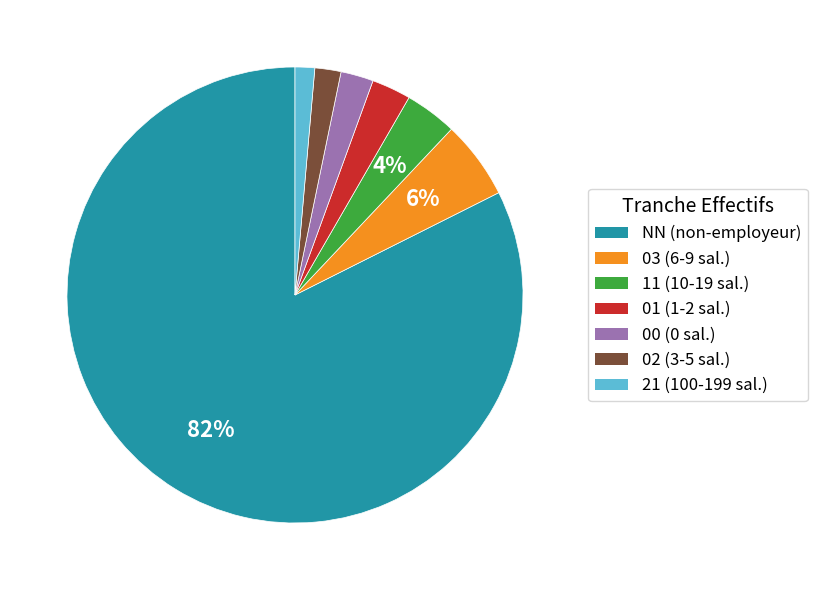

To the nearest percent, what percentage of the pie is 02?

2%